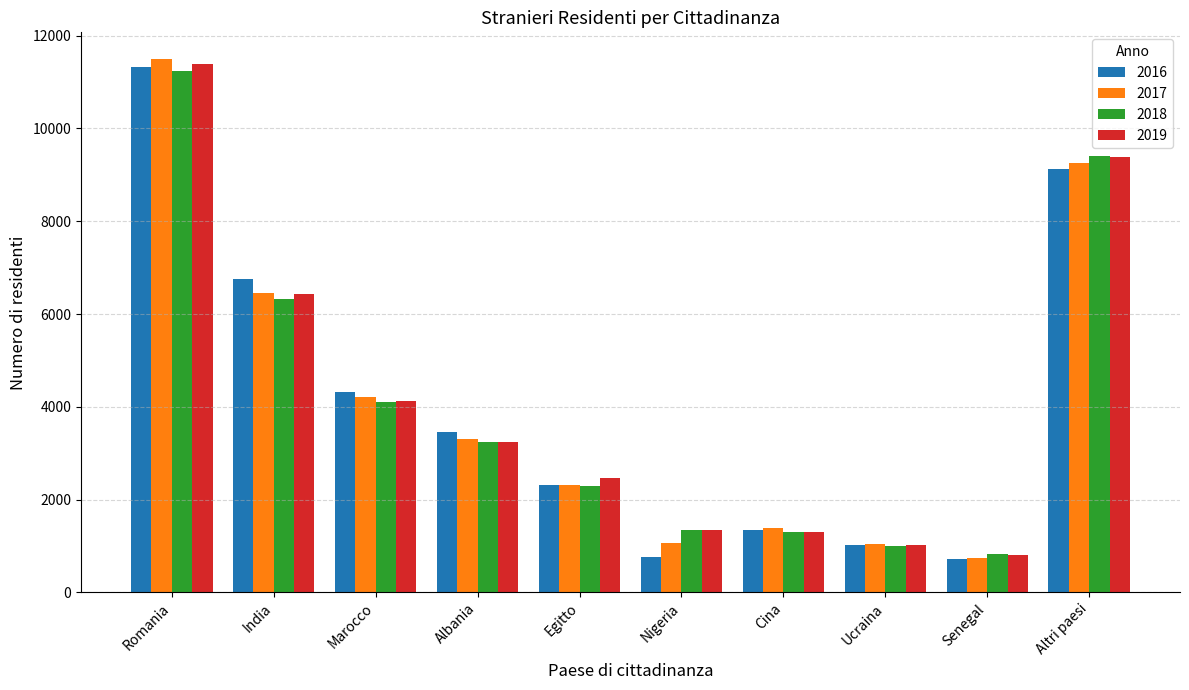

True or false: 2016 has a value of 12284 at Altri paesi.

False